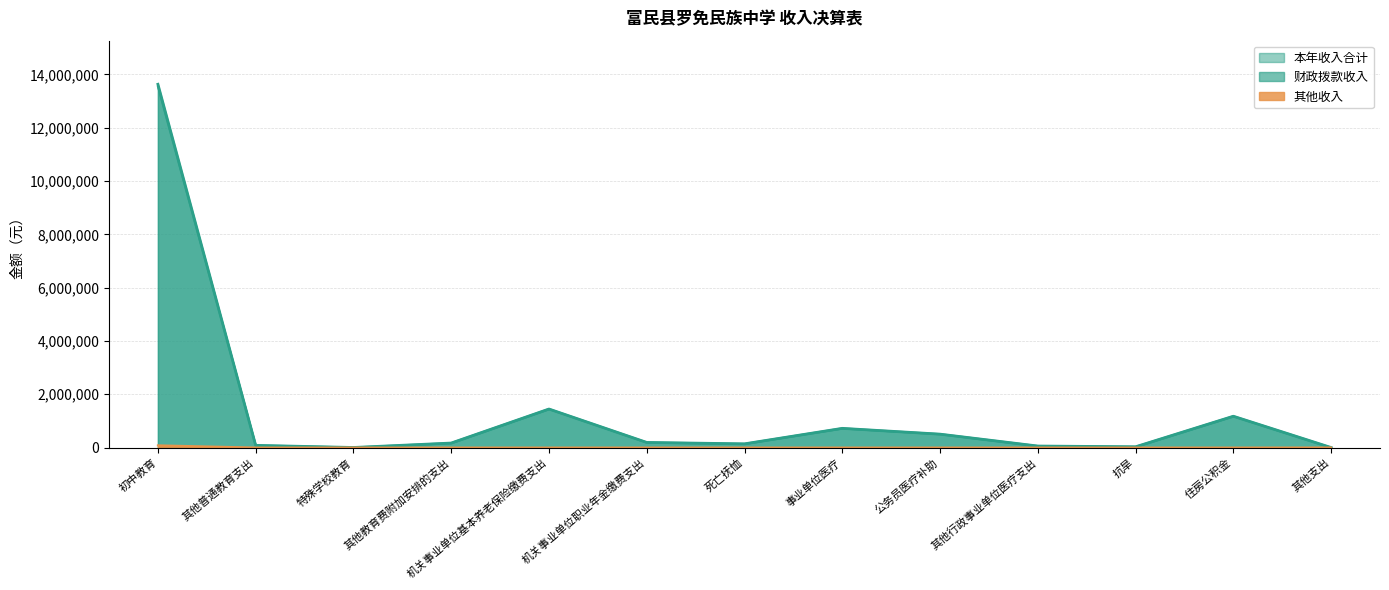

Reading right to left, extract all data points from this chart.

本年收入合计: 1863.0	1176153.0	30000.0	57901.0	504086.3	721651.8	140338.0	193021.5	1446761.4	170016.0	3456.0	83500.0	13632849.7
财政拨款收入: 0.0	1176153.0	30000.0	57901.0	504086.3	721651.8	140338.0	193021.5	1446761.4	170016.0	3456.0	83500.0	13549645.9
其他收入: 1863.0	0.0	0.0	0.0	0.0	0.0	0.0	0.0	0.0	0.0	0.0	0.0	83203.8